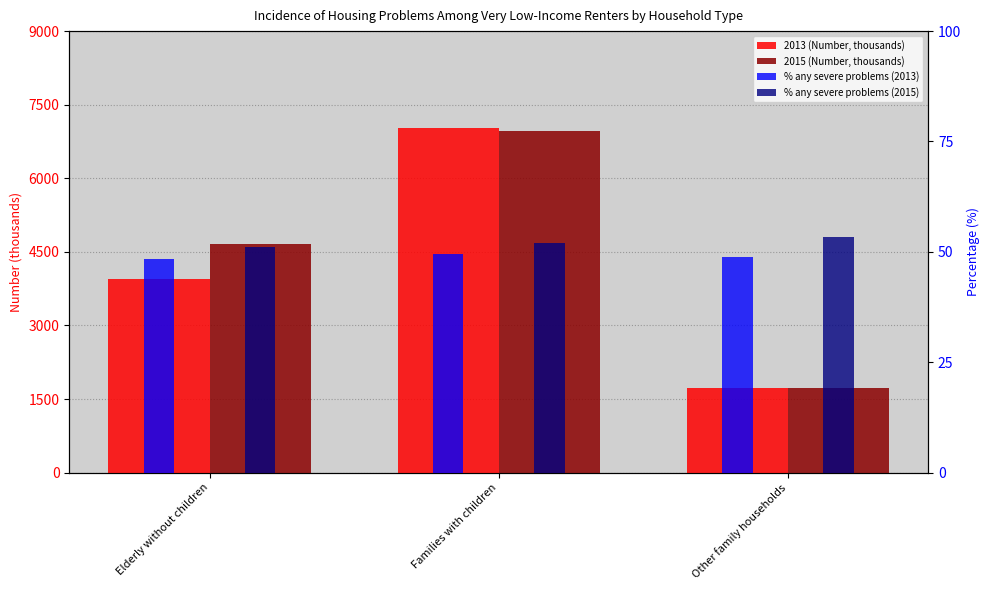

What is the label of the 2nd bar from the left?

Families with children